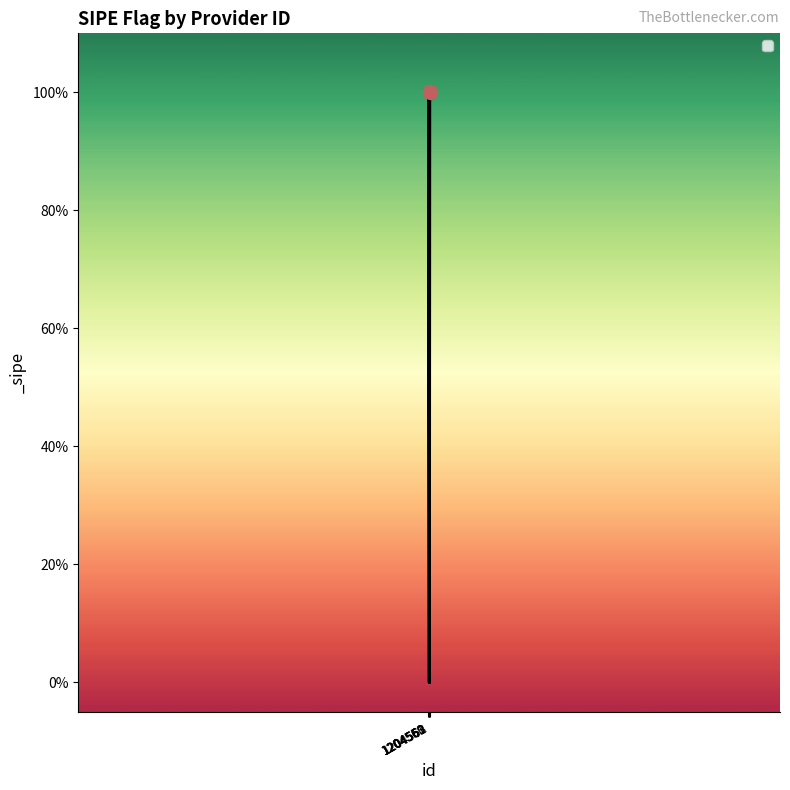

What value does the data have at 1204560?

1